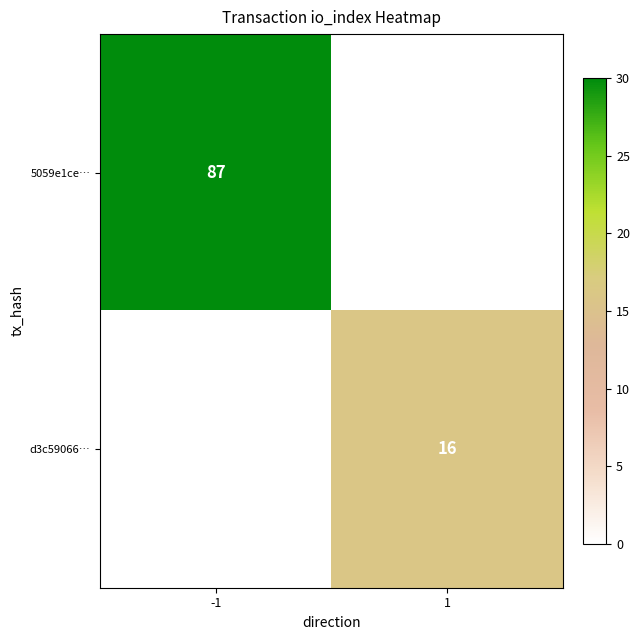

The d3c59066… series shows 23 at 1. True or false?

False